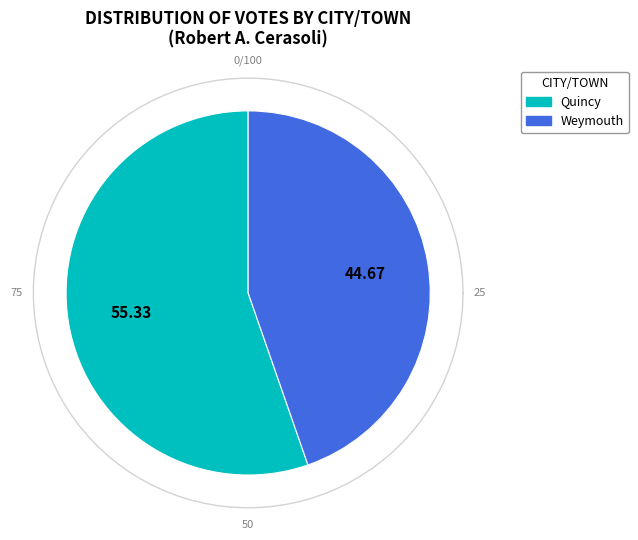

To the nearest percent, what portion does Weymouth represent?

45%